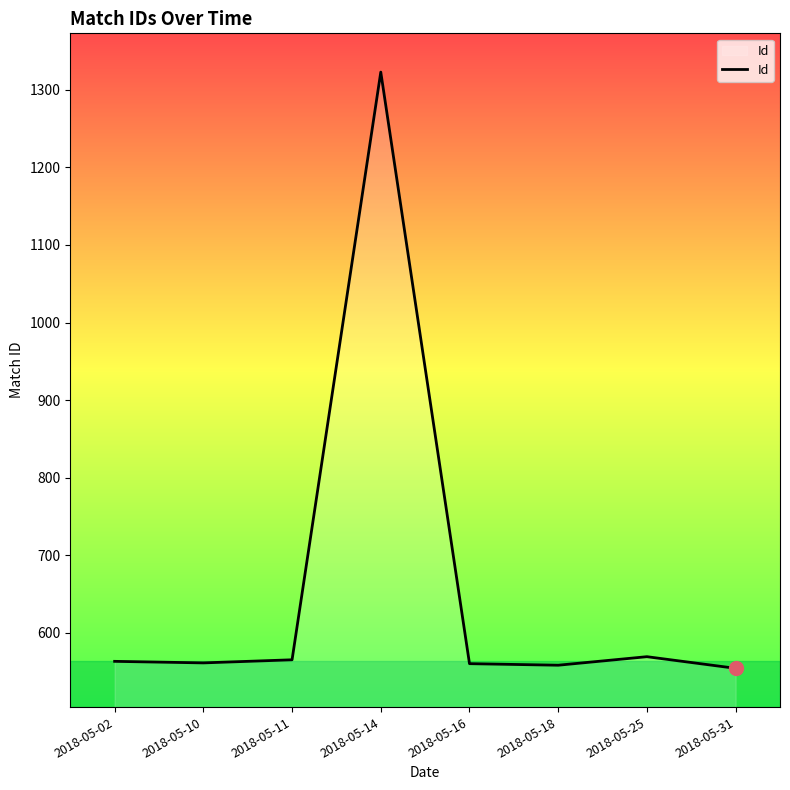

What is the maximum value shown in the chart?

1323